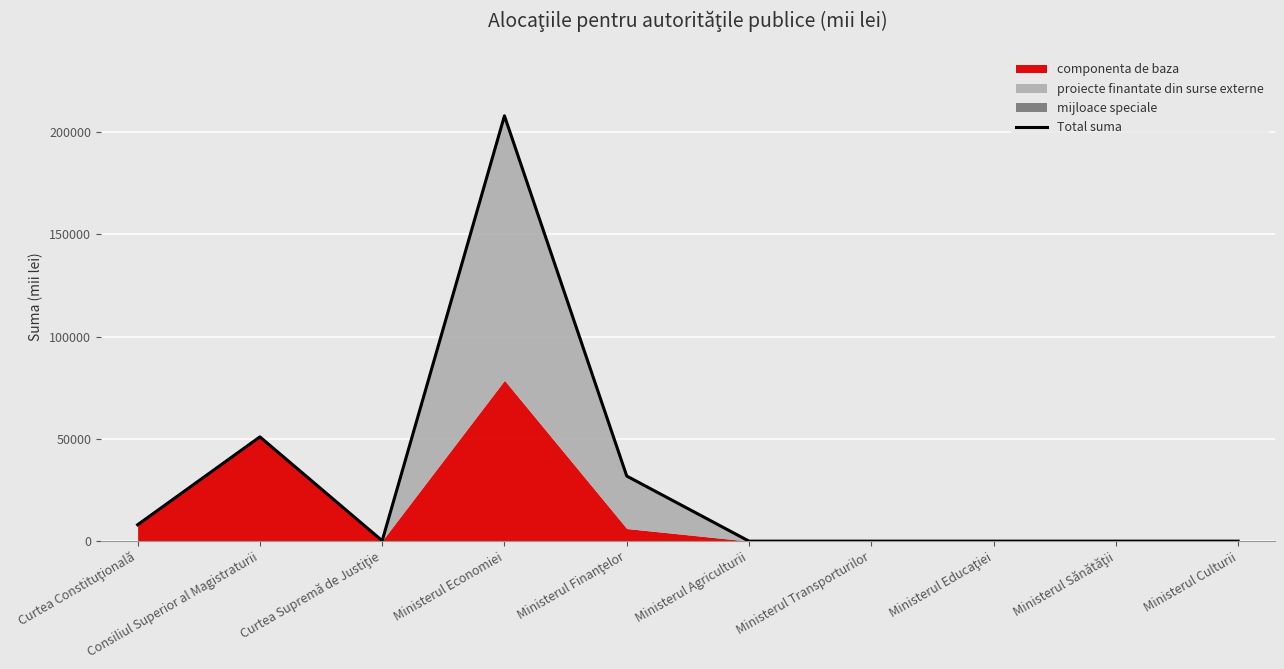

Where is the data nearest to the value 103933?

Consiliul Superior al Magistraturii